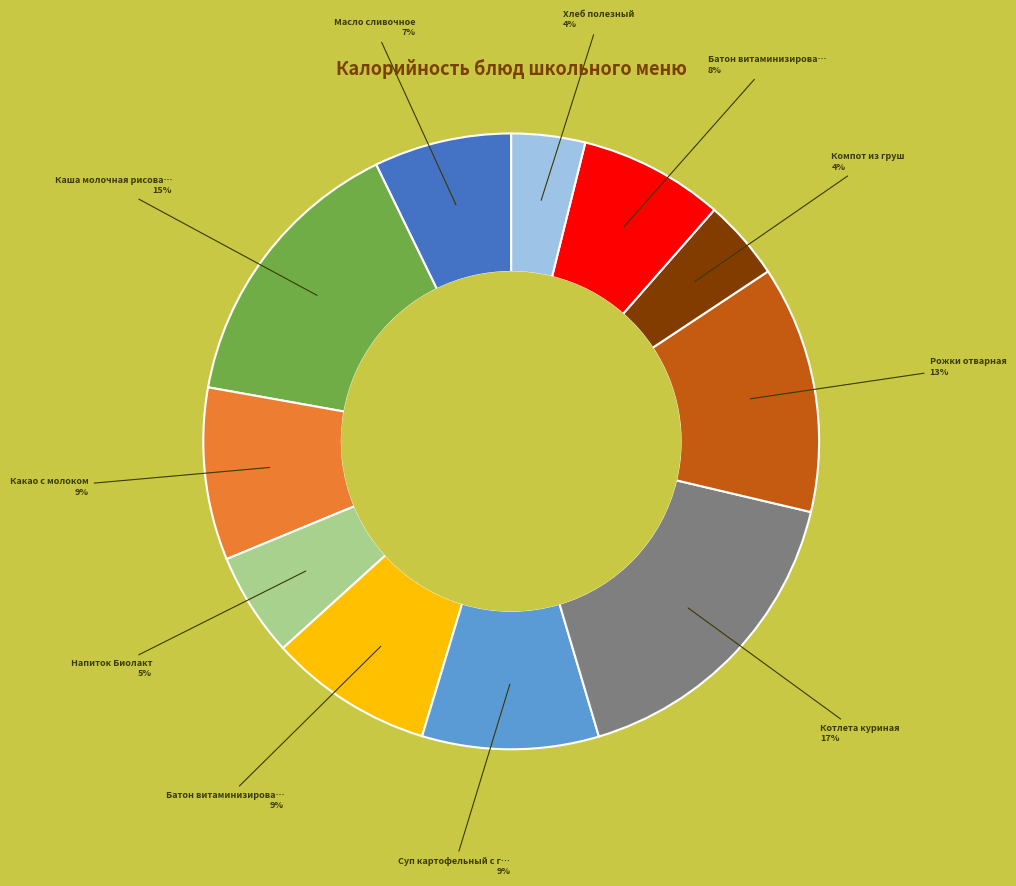

To the nearest percent, what is the difference between the largest and smallest slice percentages?

13%